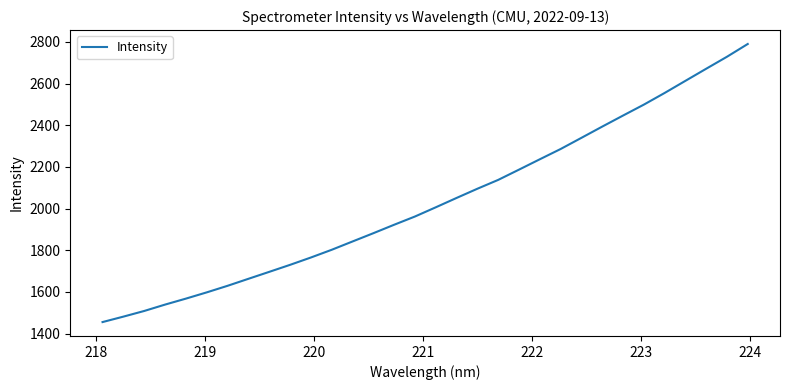

How many values are below 2006?

16